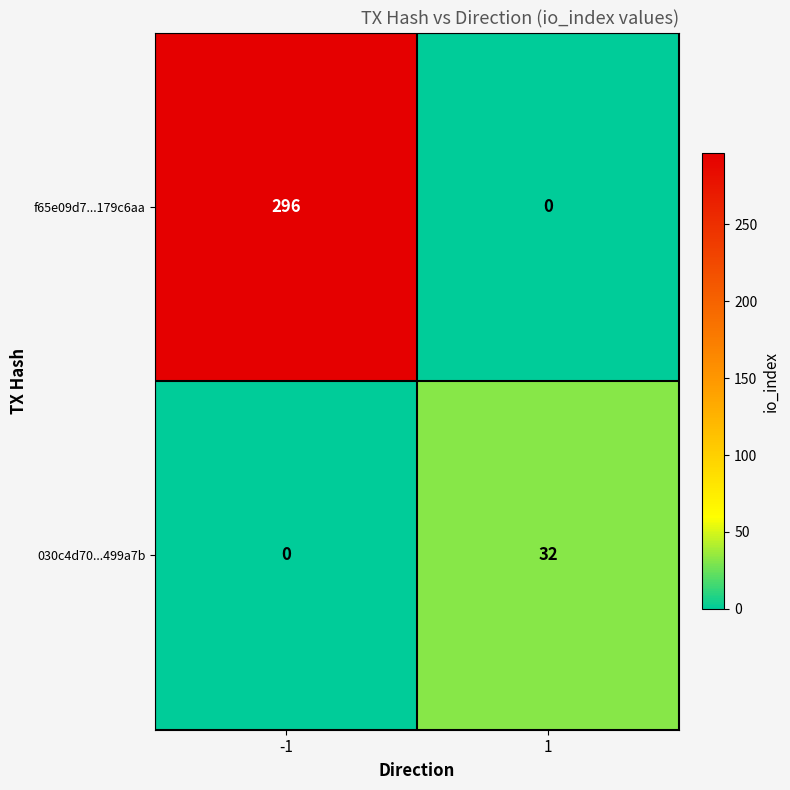

What is the average value of the f65e09d7...179c6aa series?

148